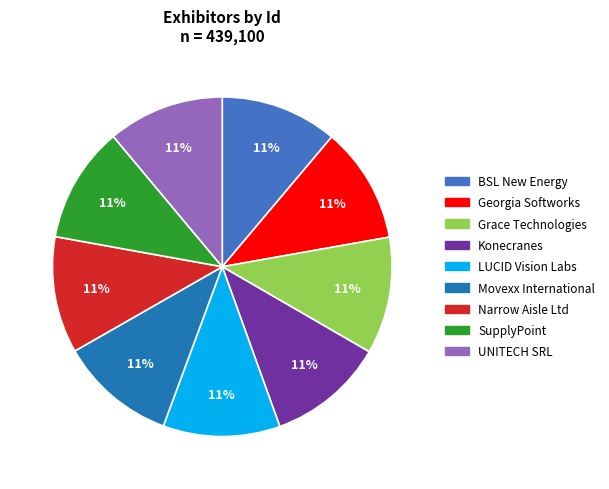

To the nearest percent, what is the average slice percentage?

11%